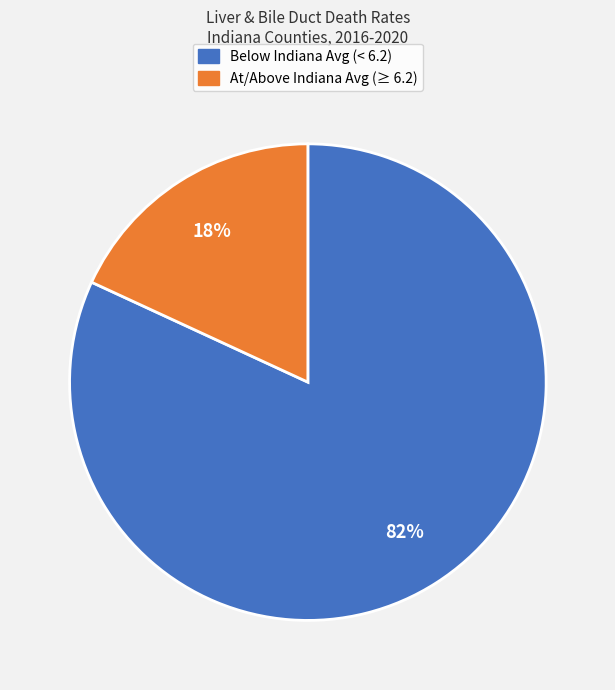

Is there a majority slice in this chart?

Yes